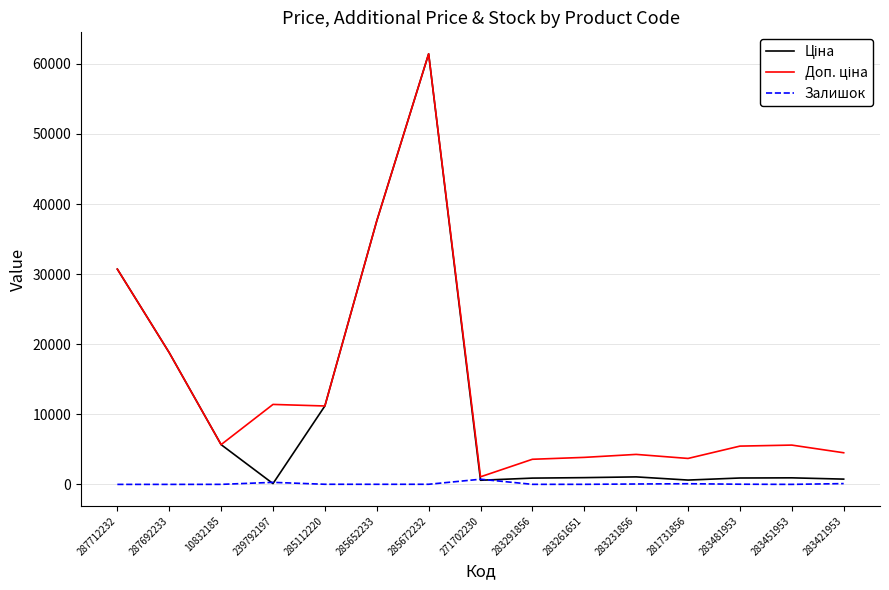

Which category has the highest value across all series?

285672232